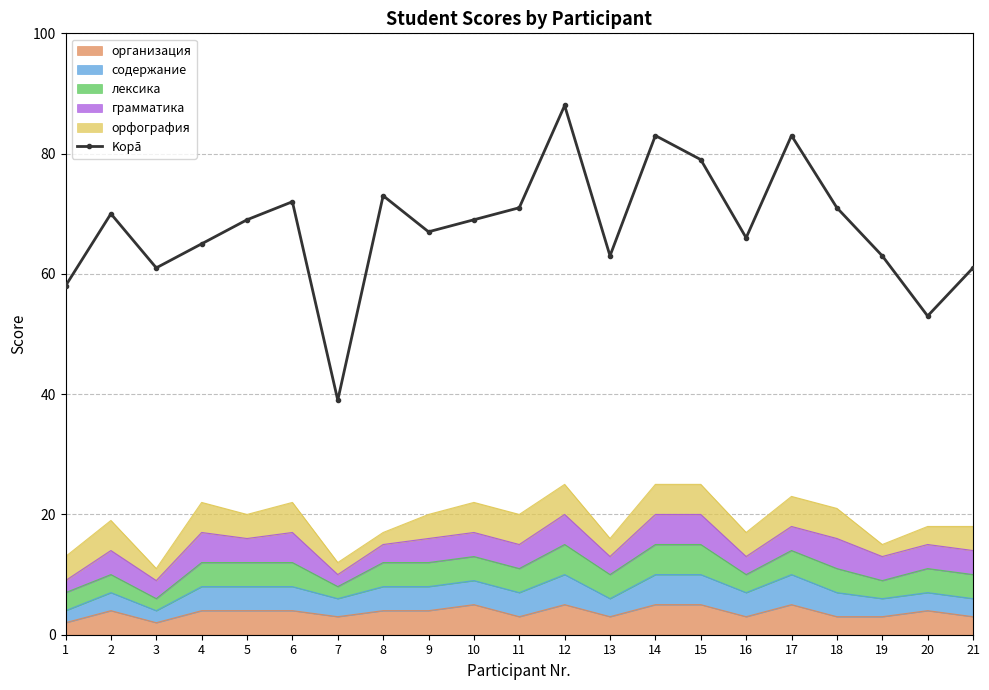

What is the change in value from 3 to 15?

+18